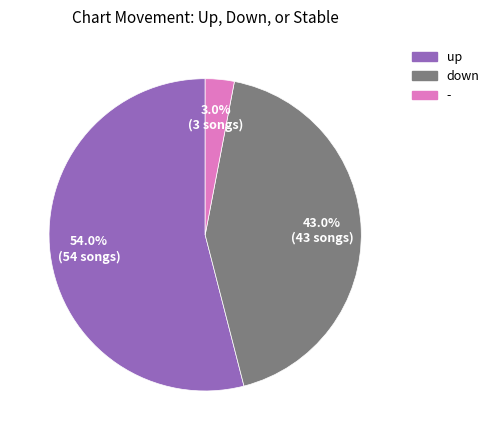

To the nearest percent, what is the difference between the largest and smallest slice percentages?

51%